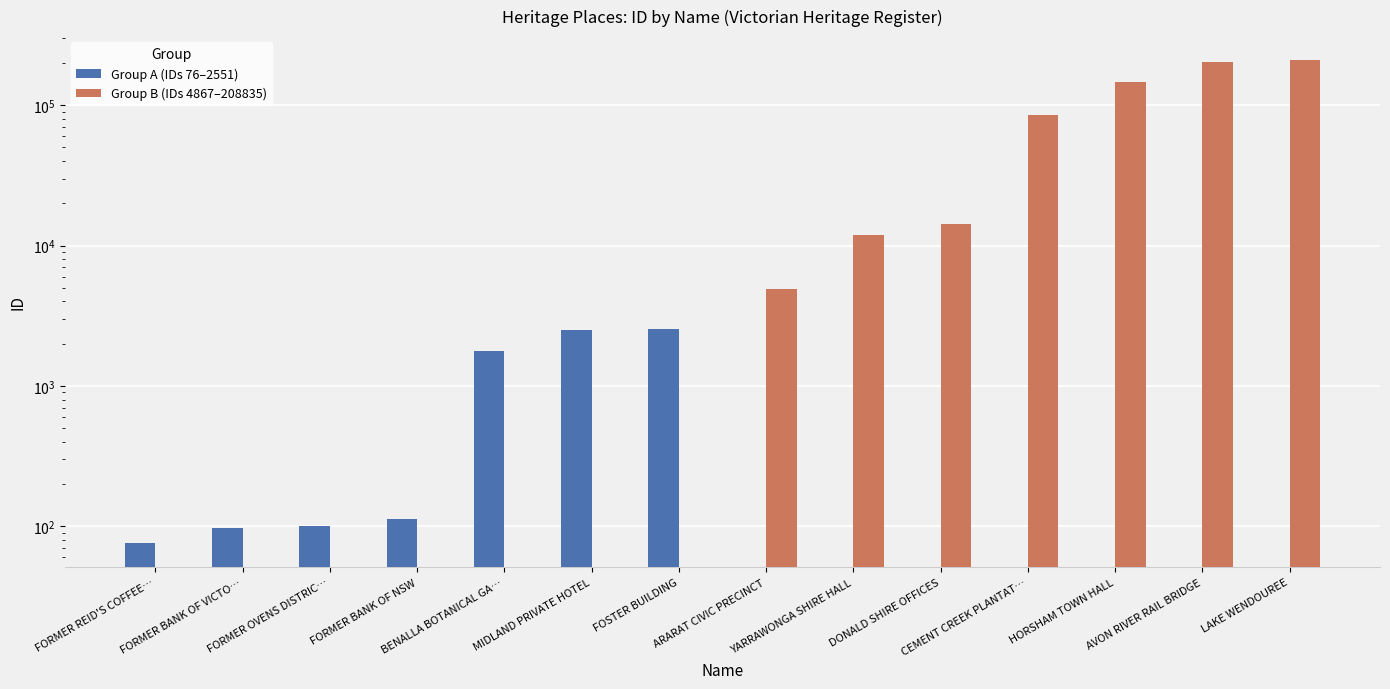

True or false: Group A (IDs 76–2551) has a value of 98 at FORMER BANK OF VICTO….

True